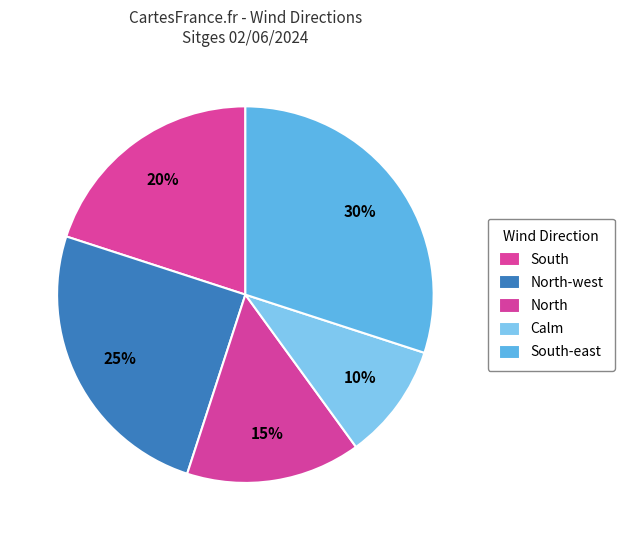

Is there a majority slice in this chart?

No